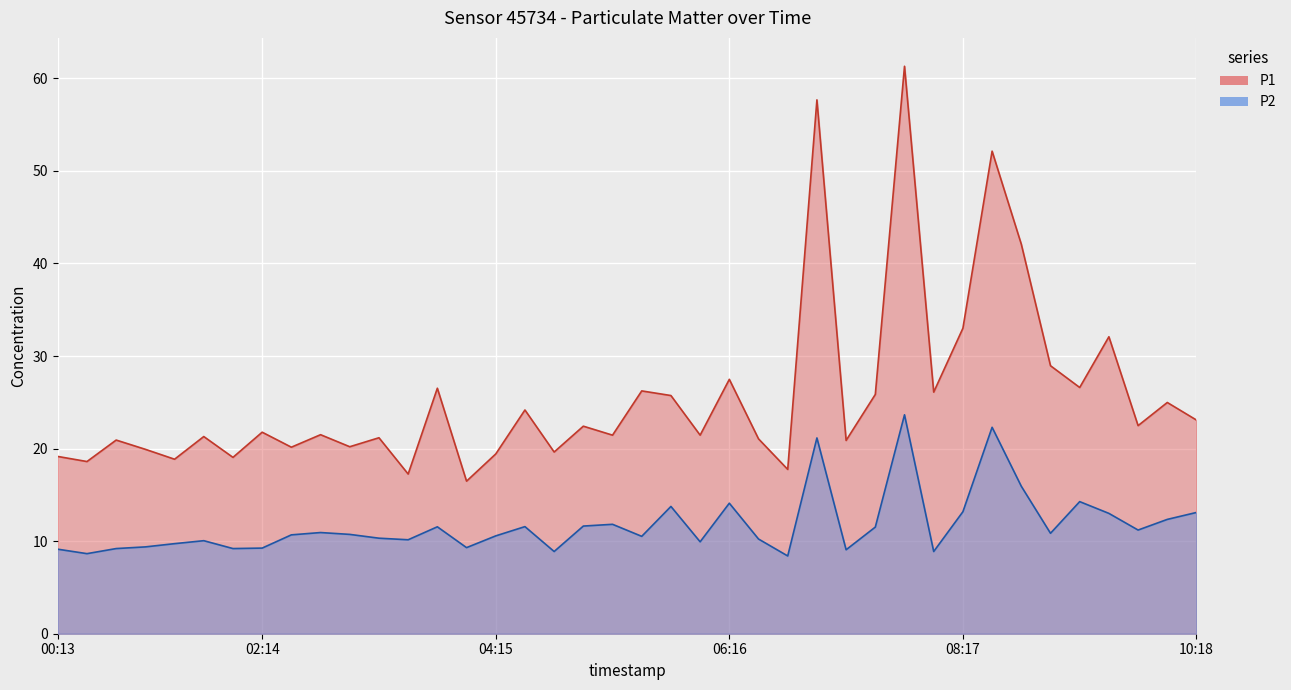

At which category does P2 reach its first local peak?

2023-03-01T01:28:45